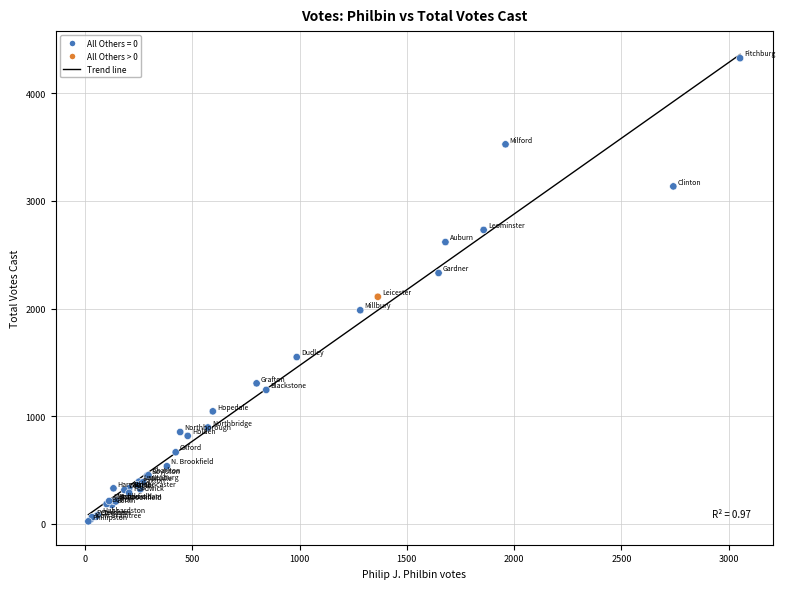

What Y value in the scatter plot is closest to 2174?

2109